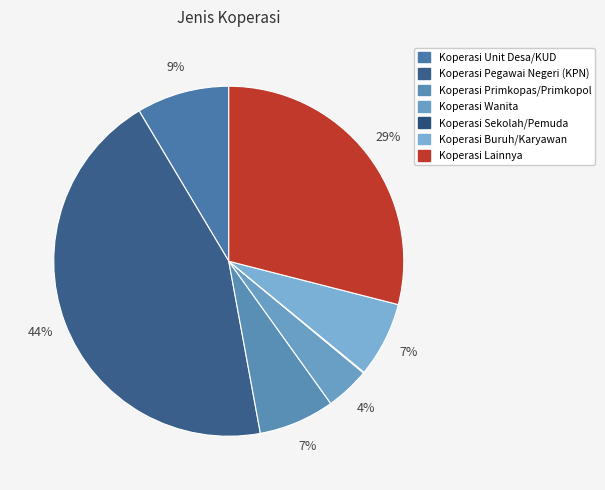

The Koperasi Sekolah/Pemuda slice represents 6% of the pie. True or false?

False